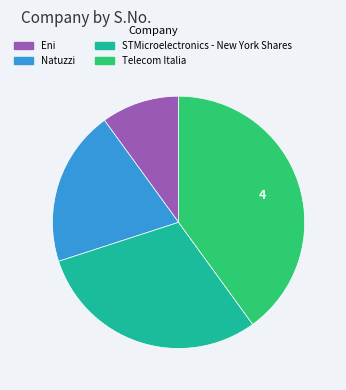

What is the largest slice in the pie chart?

Telecom Italia